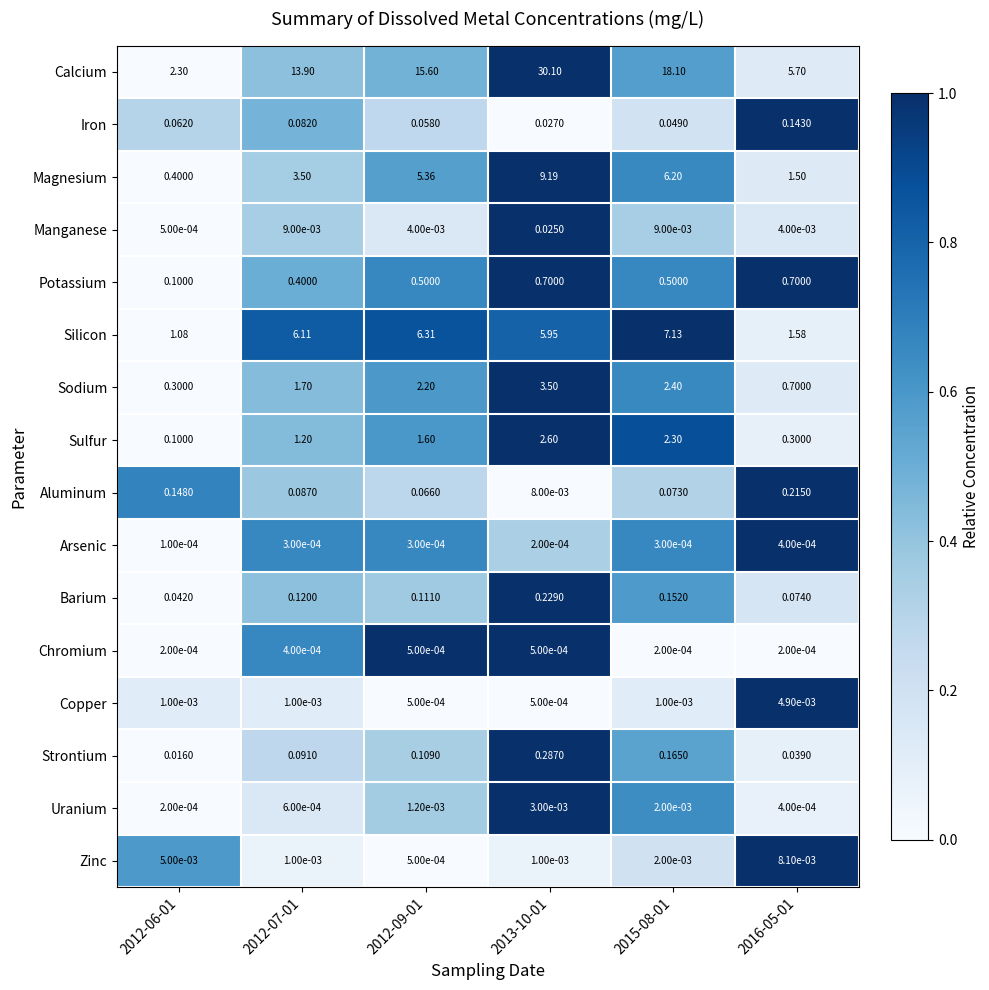

Between 2012-06-01 and 2013-10-01, which series saw the biggest shift?

Calcium